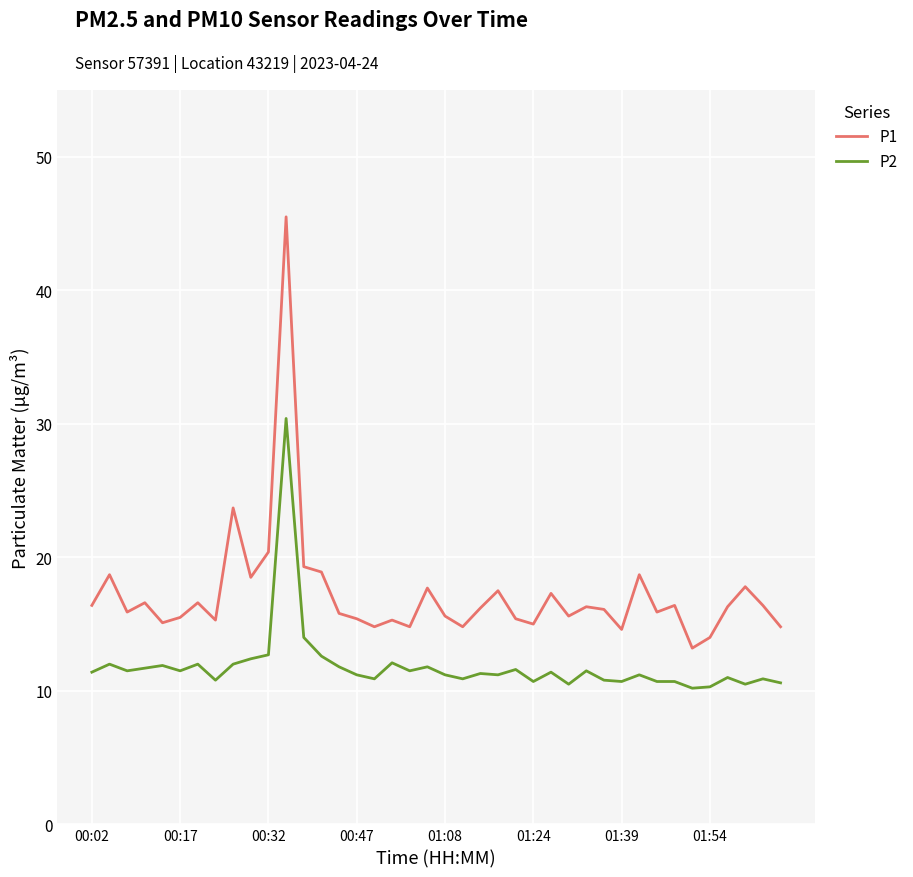

What is the sum of all P1 values?

688.1